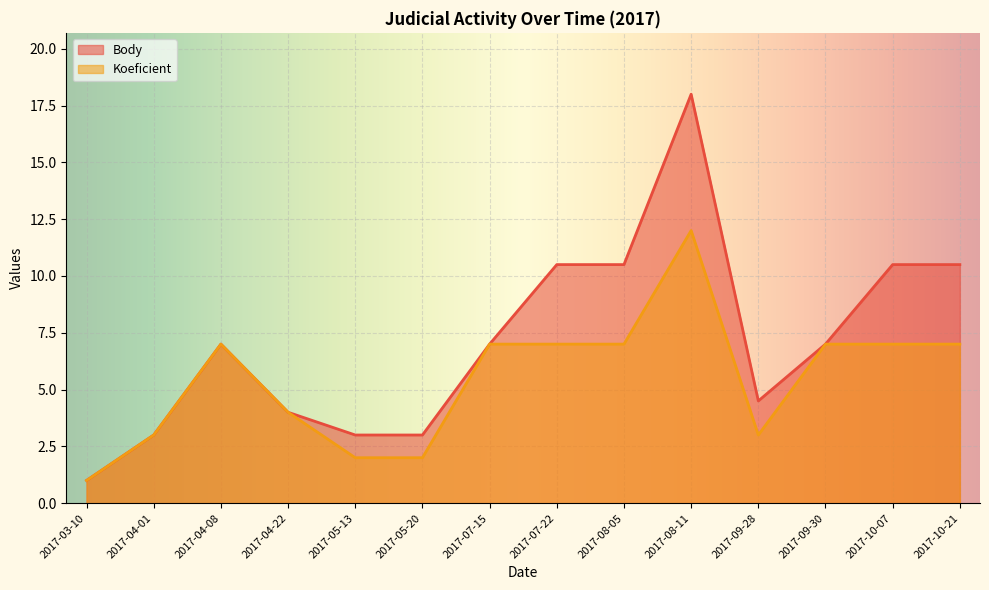

At which category does the chart reach its minimum across all series?

2017-03-10